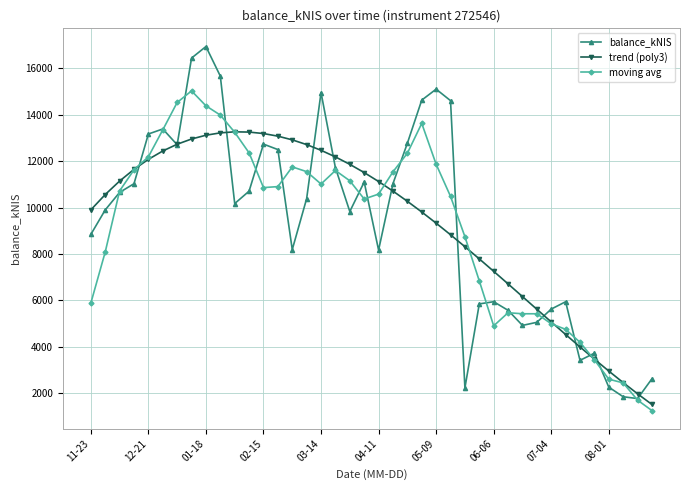

At how many categories does at least one series exceed 9467?

26